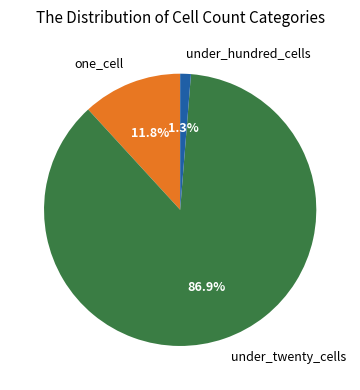

What is the majority slice?

under_twenty_cells